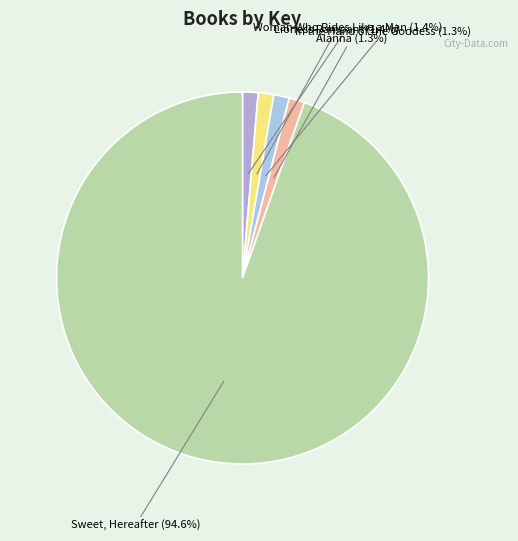

Which slice is the largest?

Sweet, Hereafter